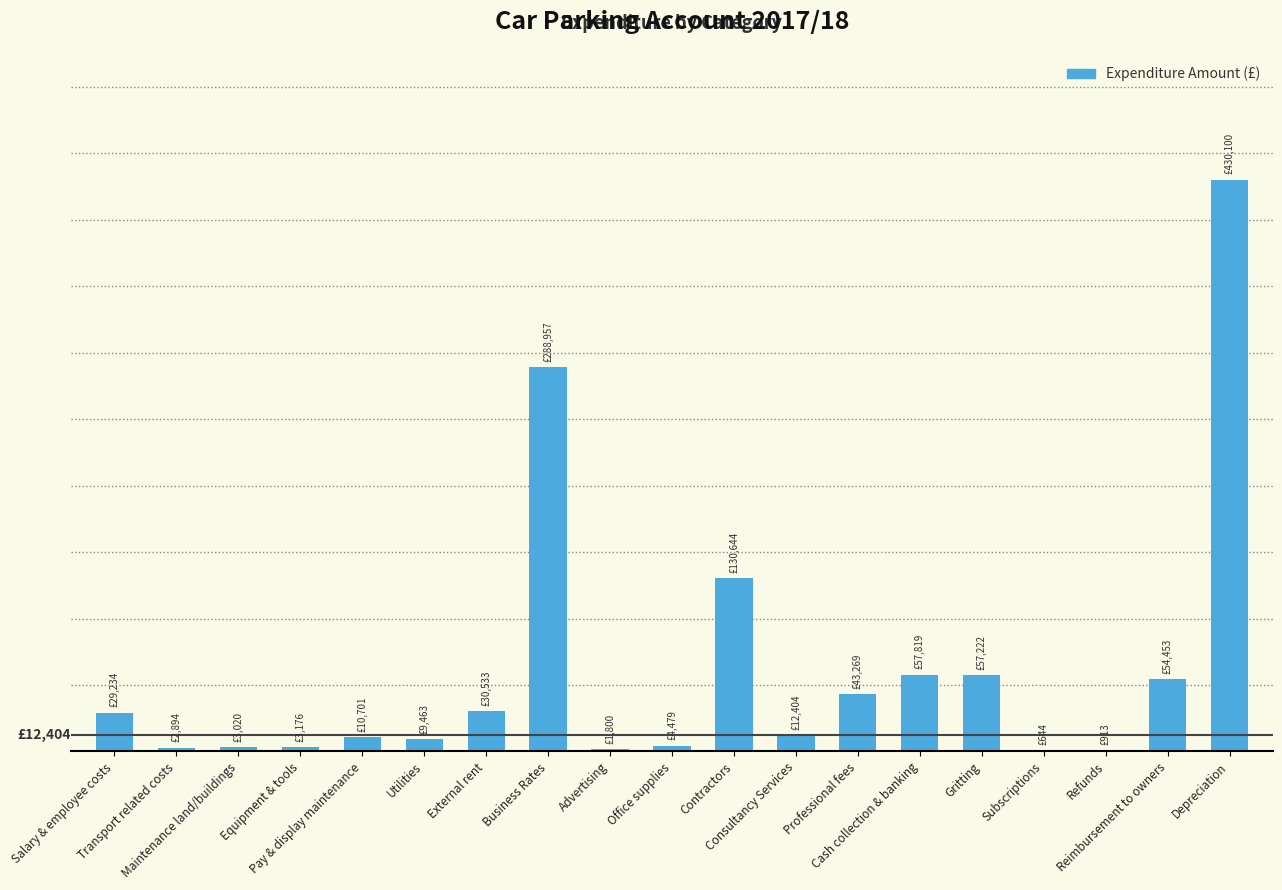

What is the sum of the values at Salary & employee costs and Refunds?

30146.7